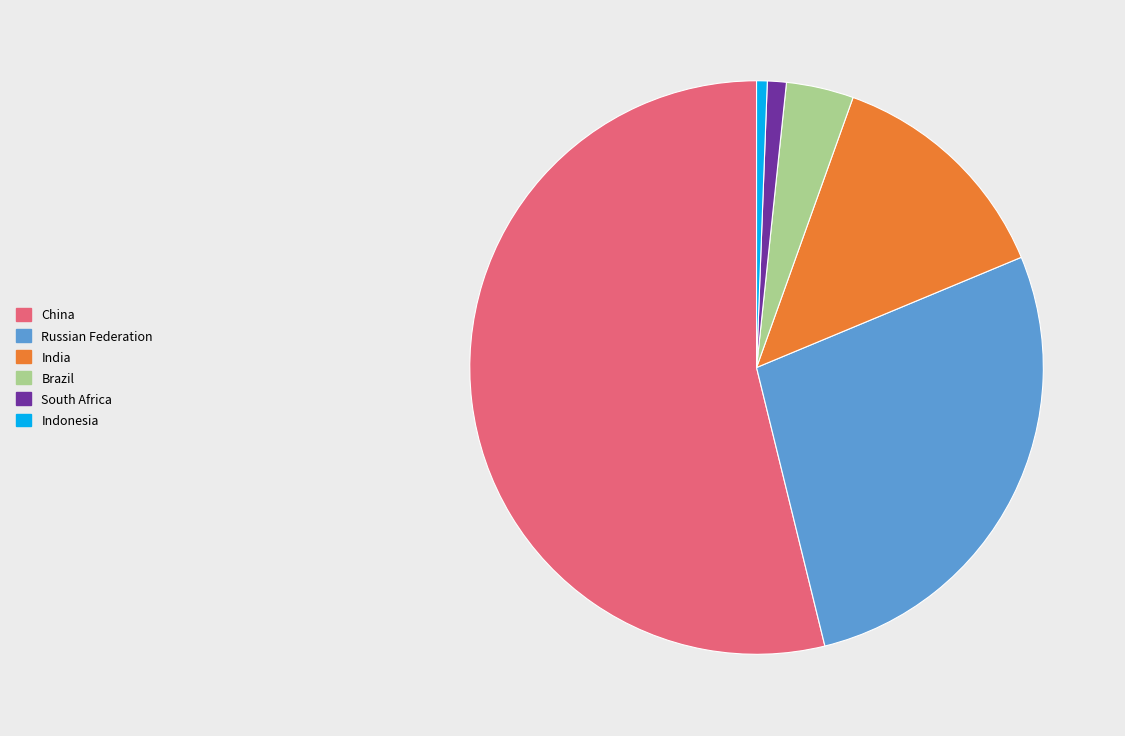

Count the number of slices in the pie.

6